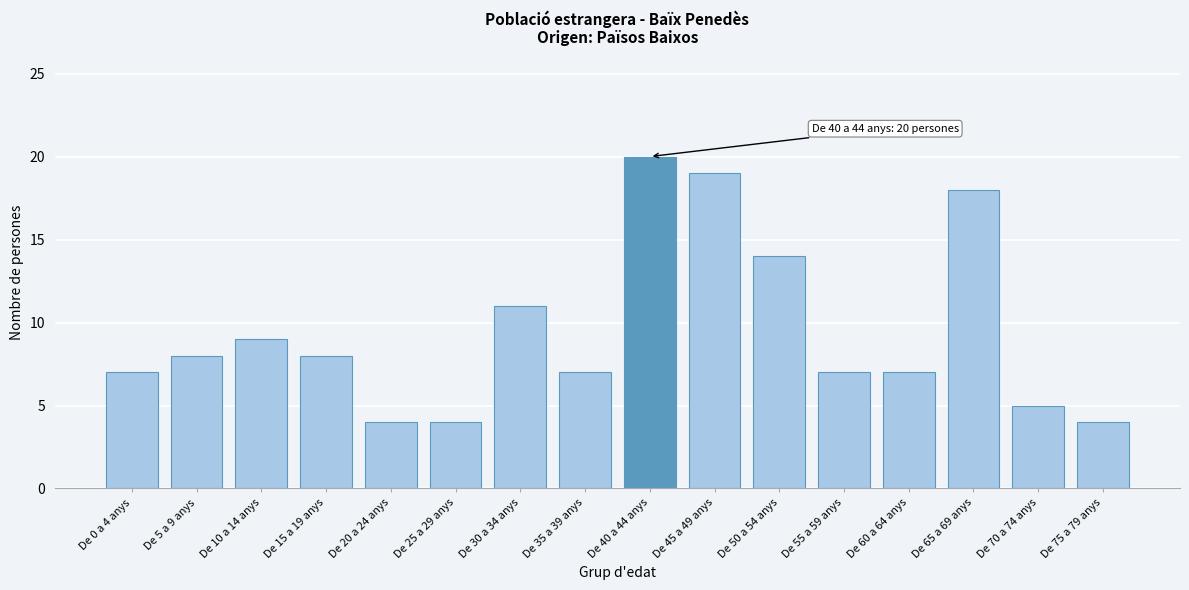

Reading right to left, transcribe all the data shown in this chart.

De 75 a 79 anys=4	De 70 a 74 anys=5	De 65 a 69 anys=18	De 60 a 64 anys=7	De 55 a 59 anys=7	De 50 a 54 anys=14	De 45 a 49 anys=19	De 40 a 44 anys=20	De 35 a 39 anys=7	De 30 a 34 anys=11	De 25 a 29 anys=4	De 20 a 24 anys=4	De 15 a 19 anys=8	De 10 a 14 anys=9	De 5 a 9 anys=8	De 0 a 4 anys=7